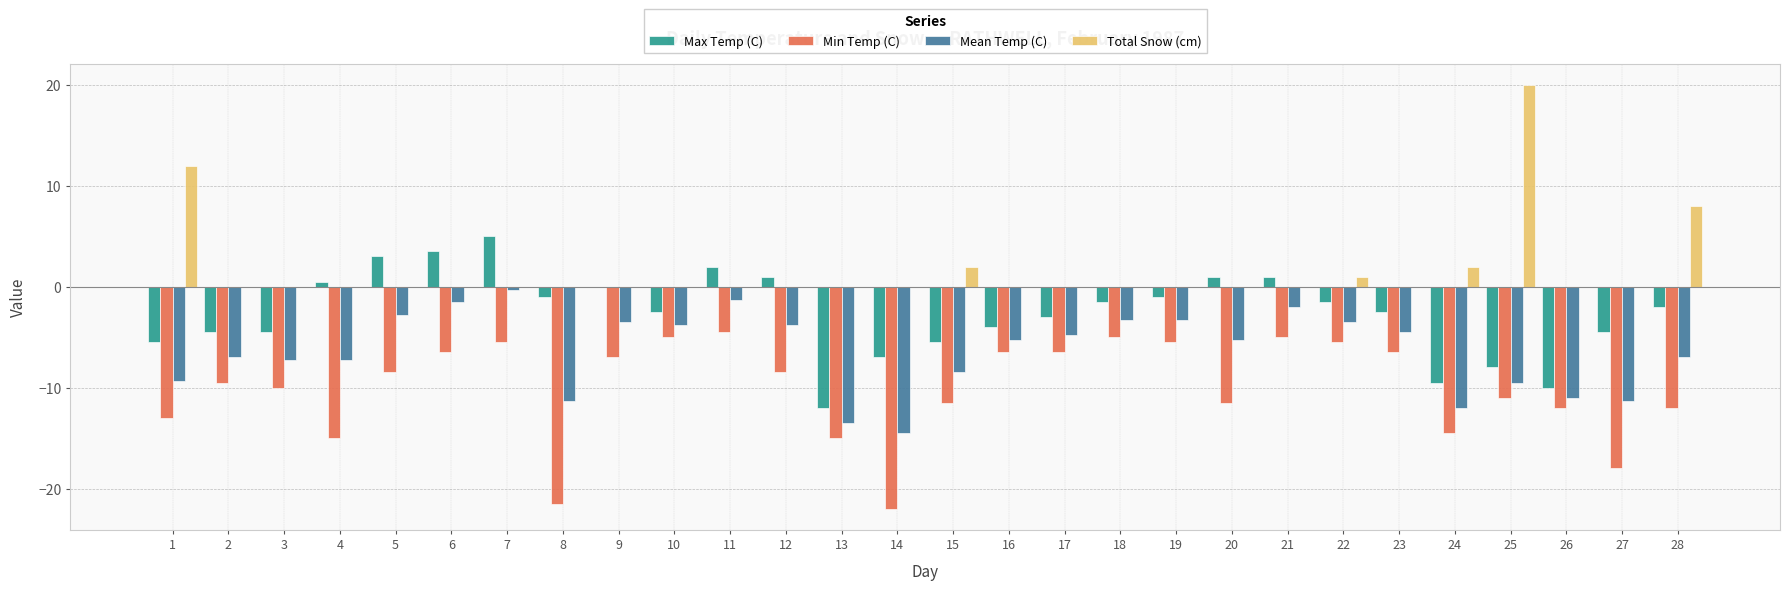

Reading left to right, extract all data points from this chart.

Max Temp (C): 1=-5.5	2=-4.5	3=-4.5	4=0.5	5=3.0	6=3.5	7=5.0	8=-1.0	9=0.0	10=-2.5	11=2.0	12=1.0	13=-12.0	14=-7.0	15=-5.5	16=-4.0	17=-3.0	18=-1.5	19=-1.0	20=1.0	21=1.0	22=-1.5	23=-2.5	24=-9.5	25=-8.0	26=-10.0	27=-4.5	28=-2.0
Min Temp (C): 1=-13.0	2=-9.5	3=-10.0	4=-15.0	5=-8.5	6=-6.5	7=-5.5	8=-21.5	9=-7.0	10=-5.0	11=-4.5	12=-8.5	13=-15.0	14=-22.0	15=-11.5	16=-6.5	17=-6.5	18=-5.0	19=-5.5	20=-11.5	21=-5.0	22=-5.5	23=-6.5	24=-14.5	25=-11.0	26=-12.0	27=-18.0	28=-12.0
Mean Temp (C): 1=-9.3	2=-7.0	3=-7.3	4=-7.3	5=-2.8	6=-1.5	7=-0.3	8=-11.3	9=-3.5	10=-3.8	11=-1.3	12=-3.8	13=-13.5	14=-14.5	15=-8.5	16=-5.3	17=-4.8	18=-3.3	19=-3.3	20=-5.3	21=-2.0	22=-3.5	23=-4.5	24=-12.0	25=-9.5	26=-11.0	27=-11.3	28=-7.0
Total Snow (cm): 1=12.0	2=0.0	3=0.0	4=0.0	5=0.0	6=0.0	7=0.0	8=0.0	9=0.0	10=0.0	11=0.0	12=0.0	13=0.0	14=0.0	15=2.0	16=0.0	17=0.0	18=0.0	19=0.0	20=0.0	21=0.0	22=1.0	23=0.0	24=2.0	25=20.0	26=0.0	27=0.0	28=8.0